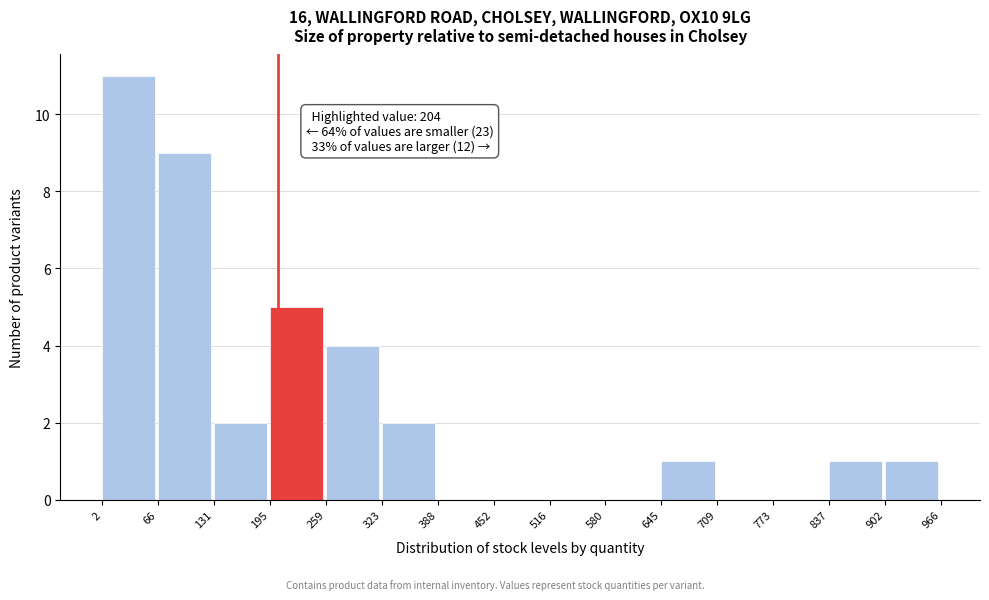

Which range on the x-axis has the tallest bar?

2 to 66